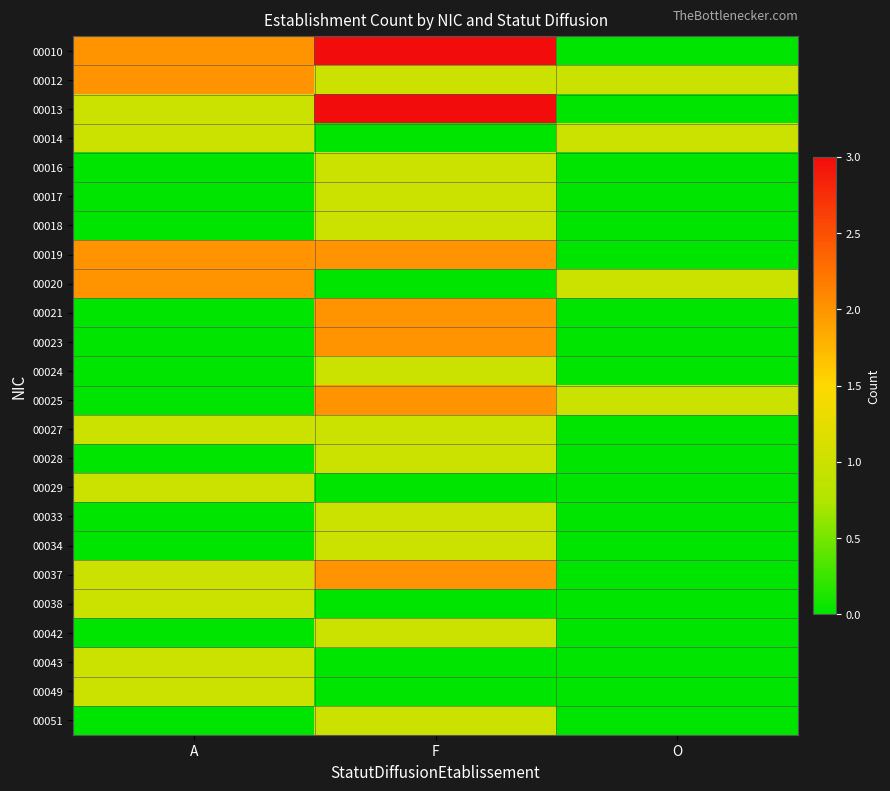

At which category is the sum across all series the highest?

F